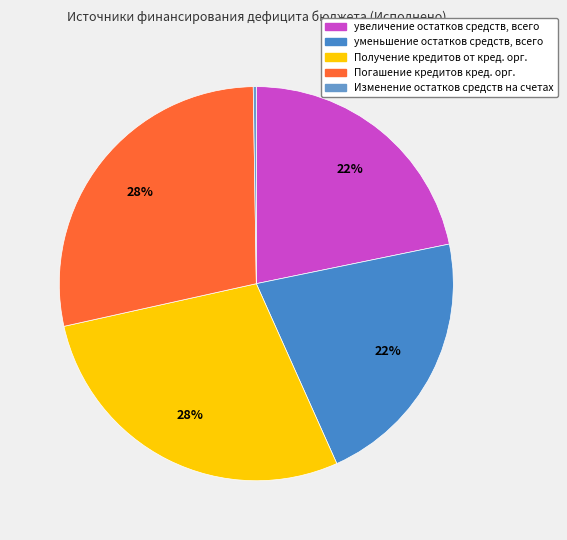

How many slices are in this pie chart?

5